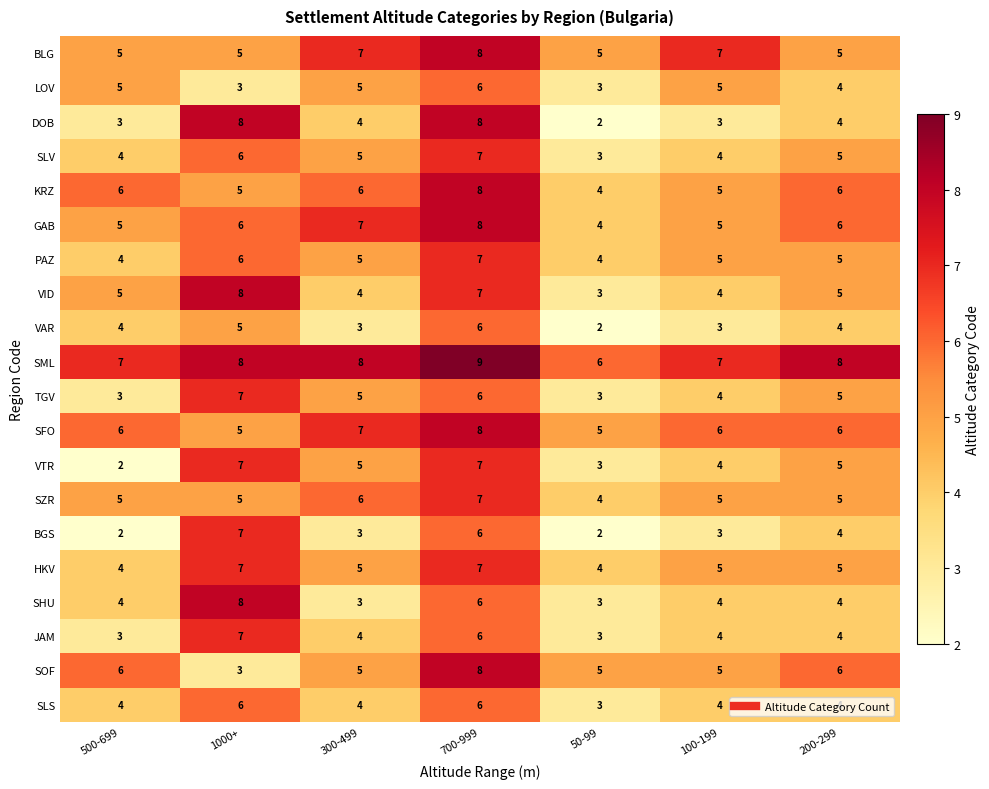

Count the JAM values in the range 3 to 6.

6